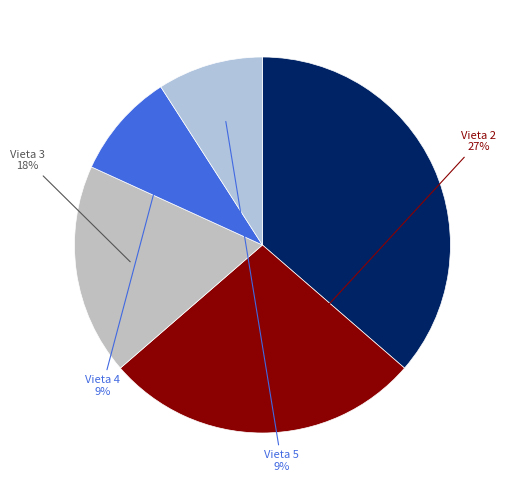

Does any single category account for the majority?

No